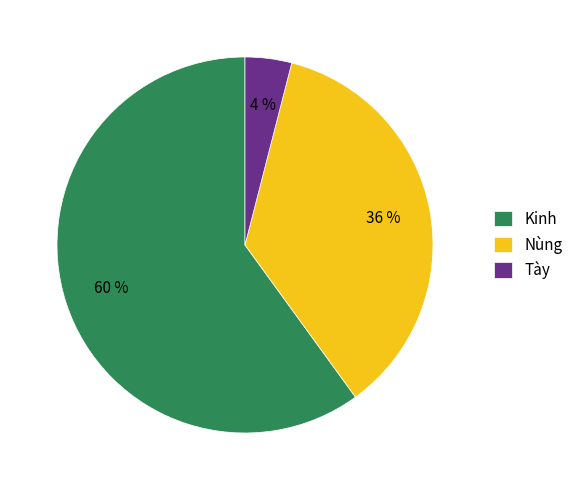

How many segments does this pie chart have?

3